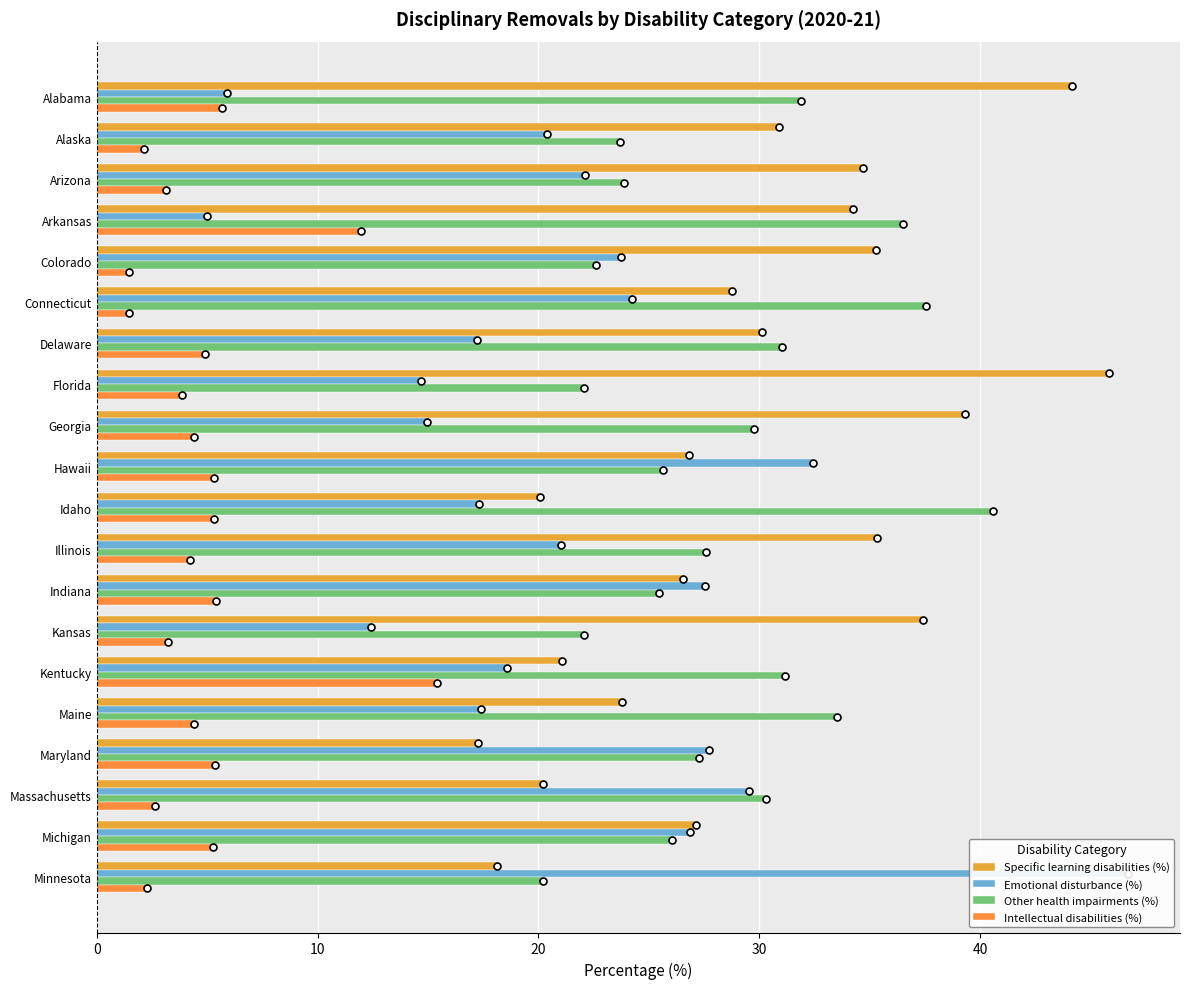

The Other health impairments (%) series shows 31.2 at Kentucky. True or false?

True